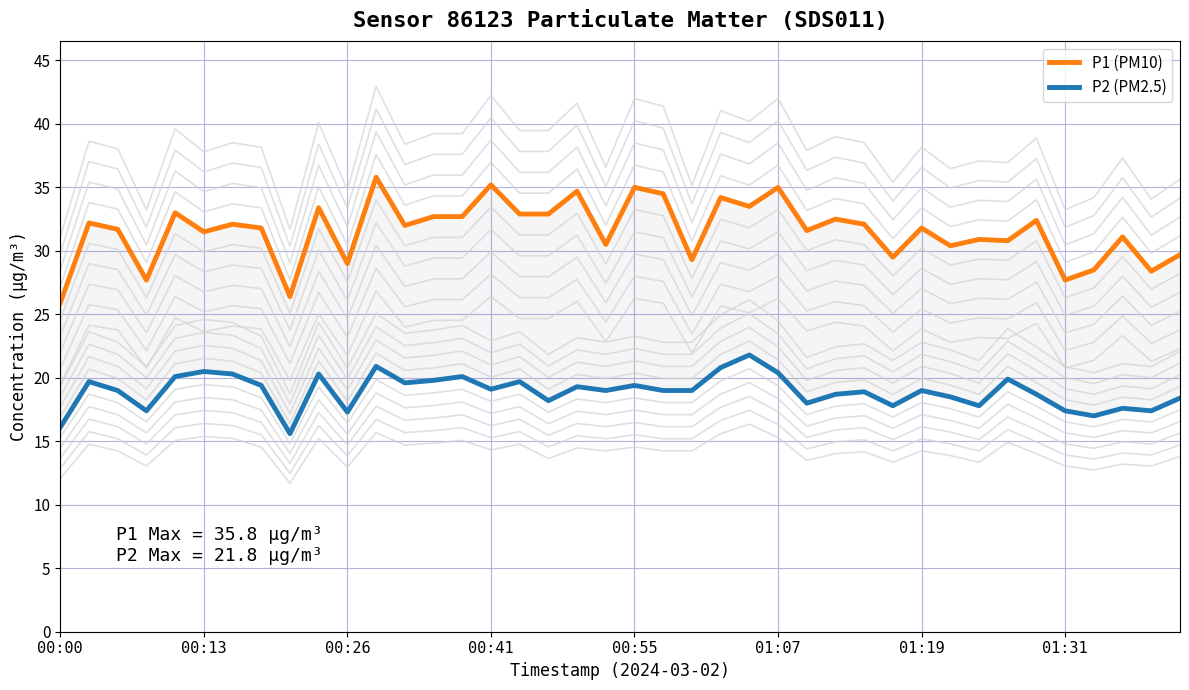

True or false: P1 (PM10) has a value of 17.6 at 39.

False